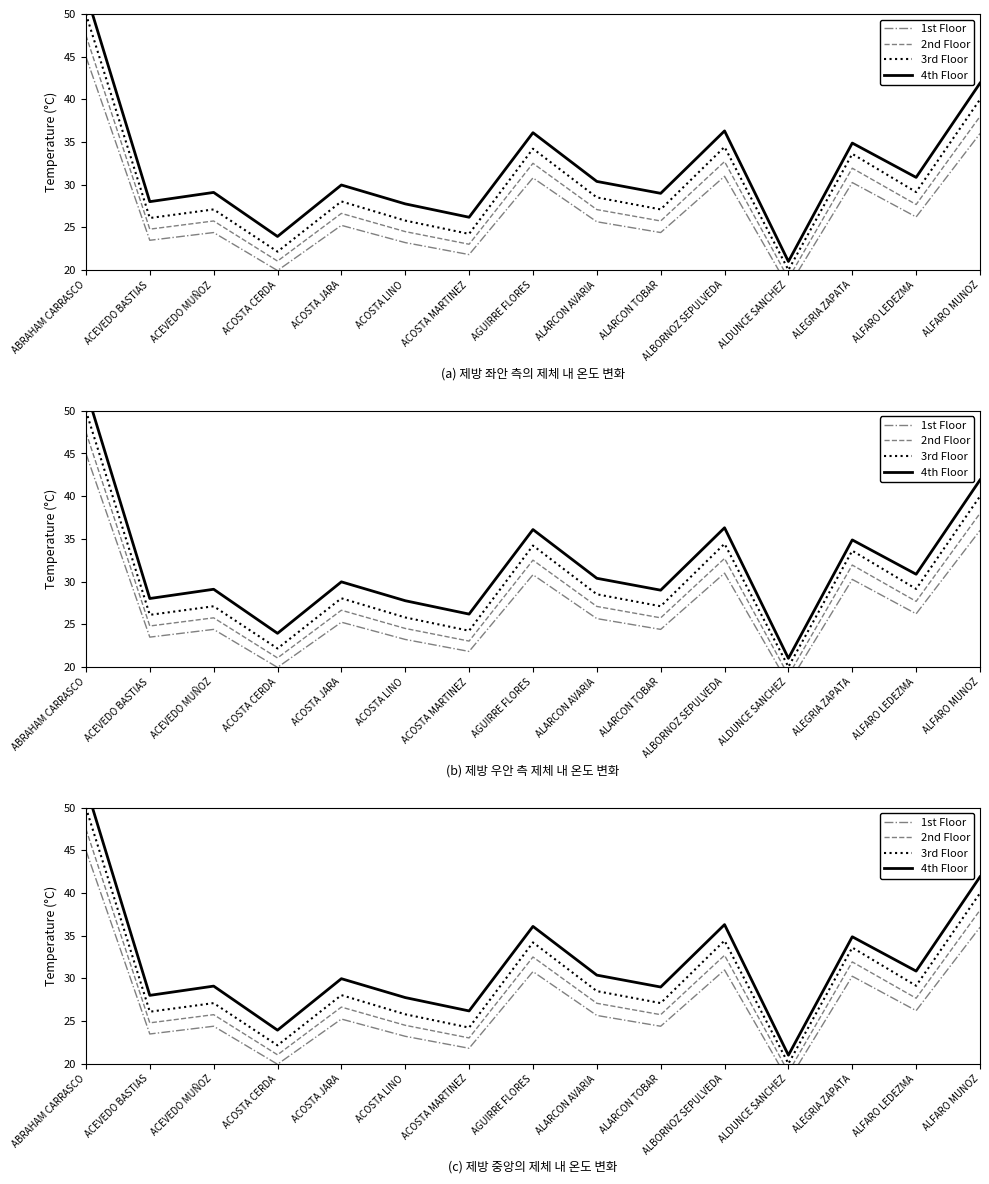

The 1st Floor series shows 14.0 at ALFARO LEDEZMA. True or false?

False